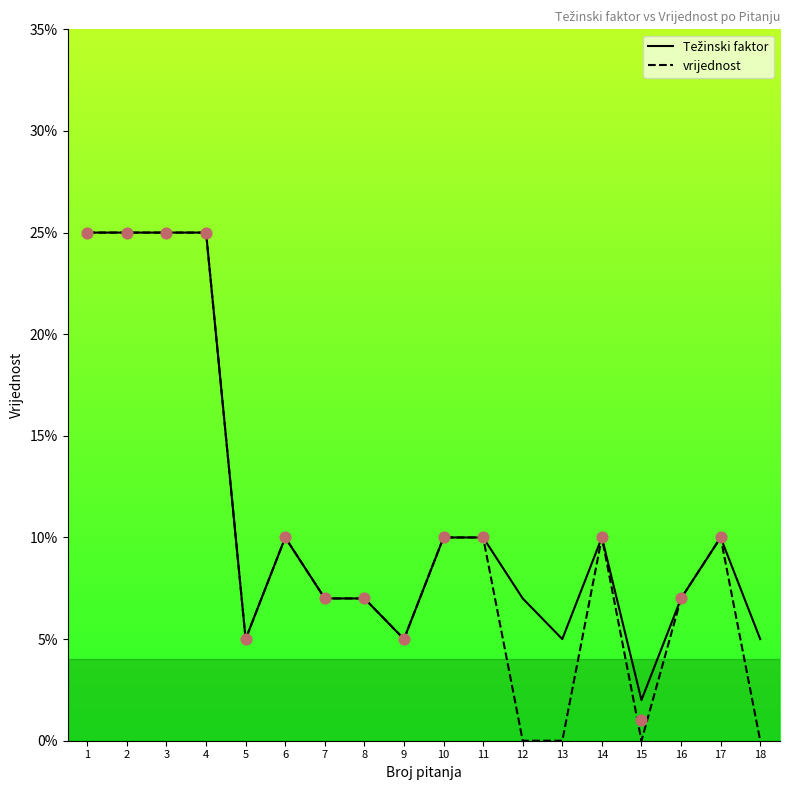

Which series has the largest total across all categories?

Težinski faktor